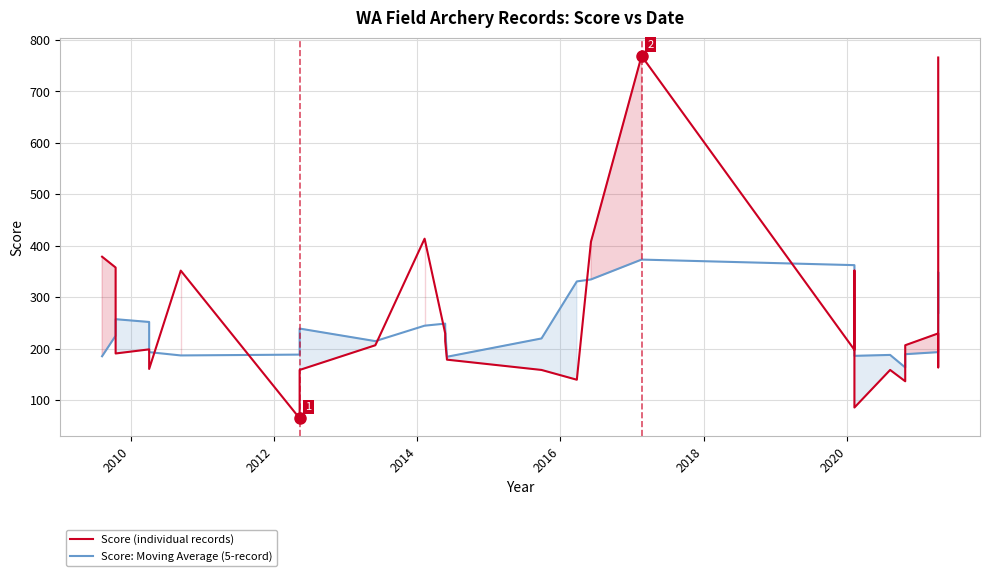

How many intersections are there between Score (individual records) and Score: Moving Average (5-record)?

12